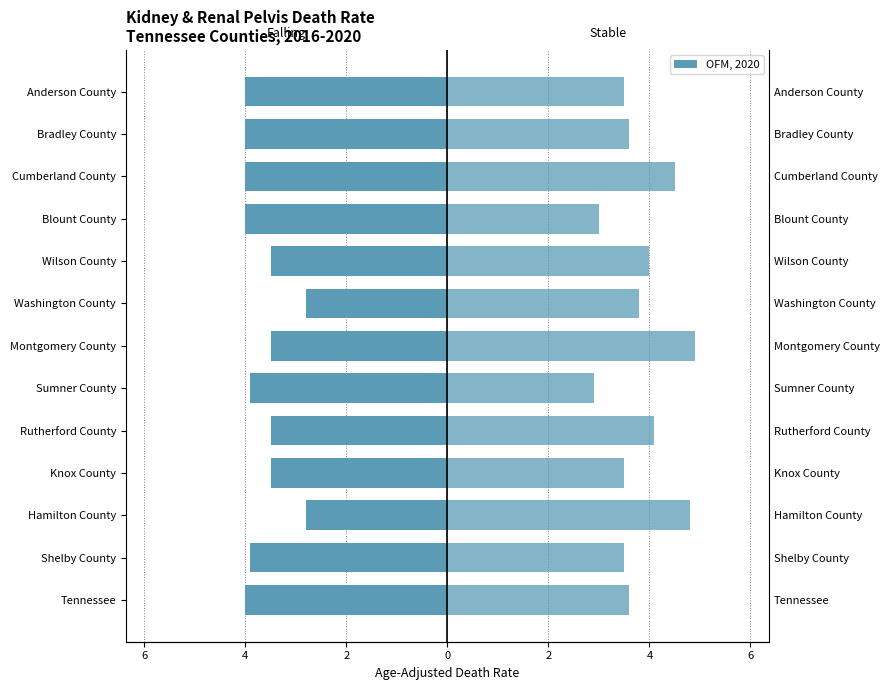

List the series in order of their peak value, lowest first.

falling, stable